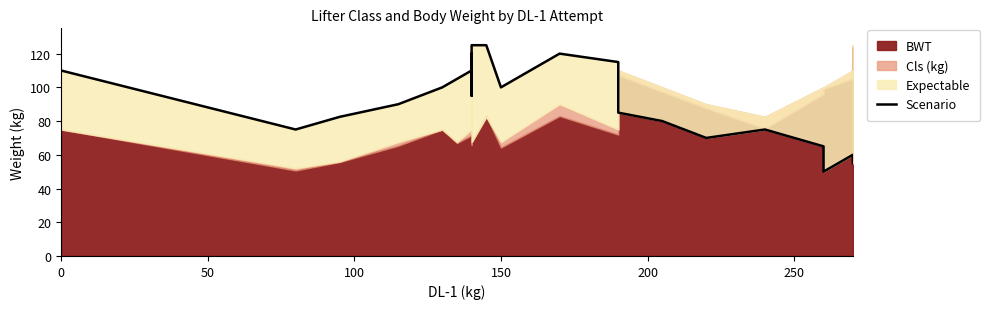

True or false: the data has more than 2 interior local peaks.

True